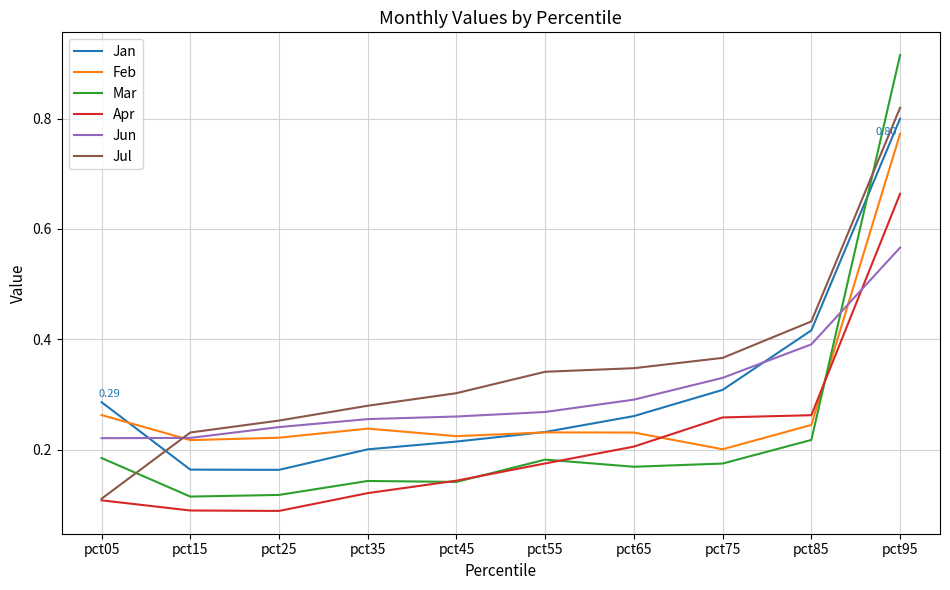

The Jul series shows 0.2 at pct75. True or false?

False